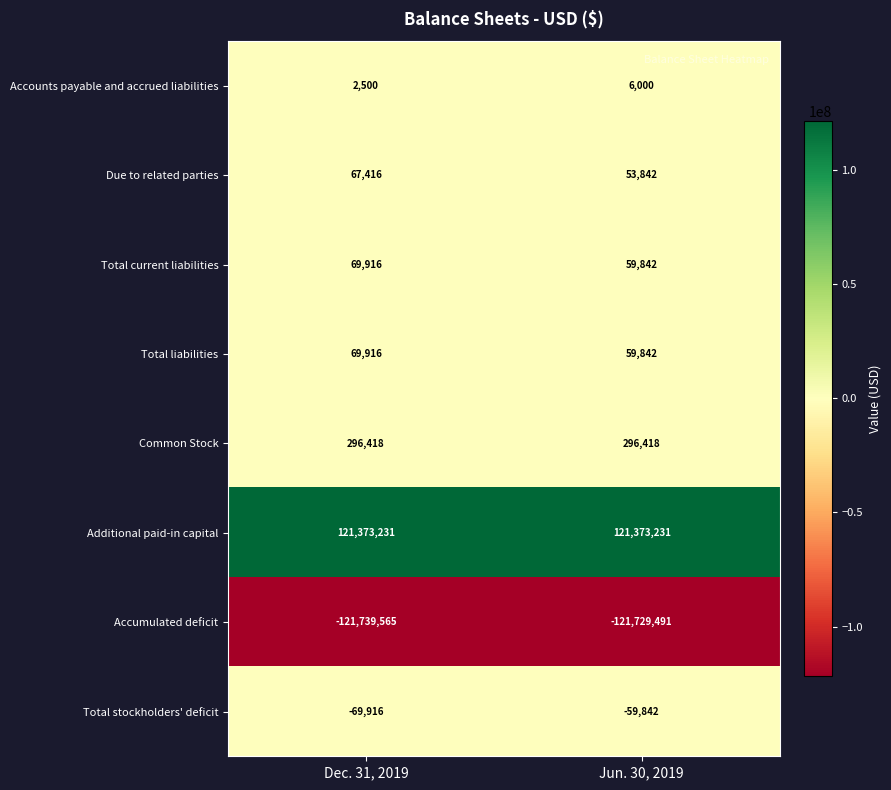

What is the total value across all series at Jun. 30, 2019?

59842